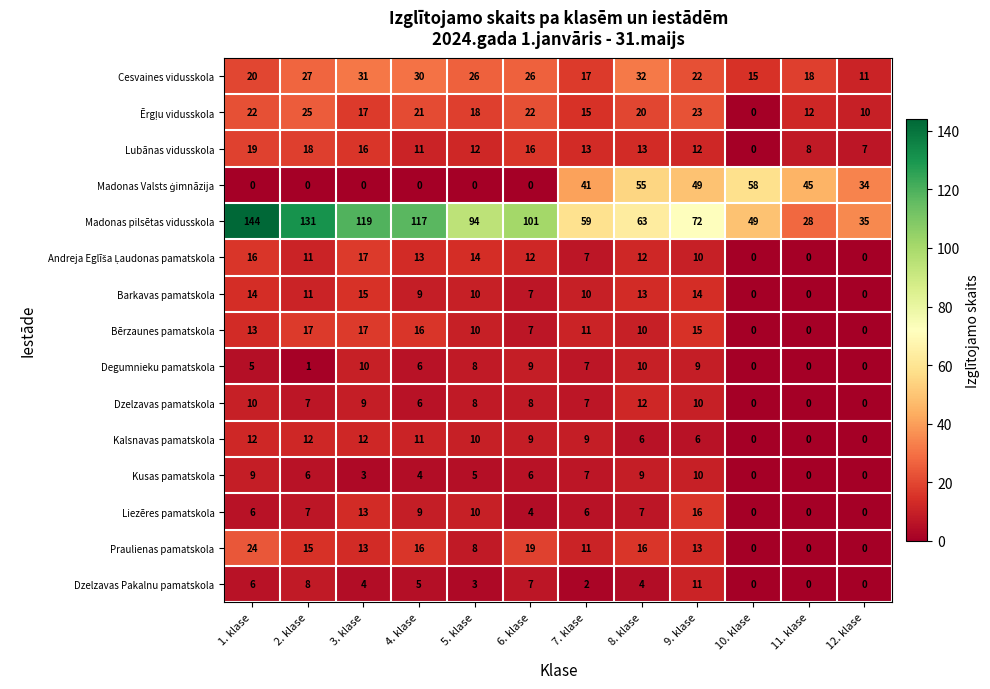

At which category does the chart reach its peak across all series?

1. klase